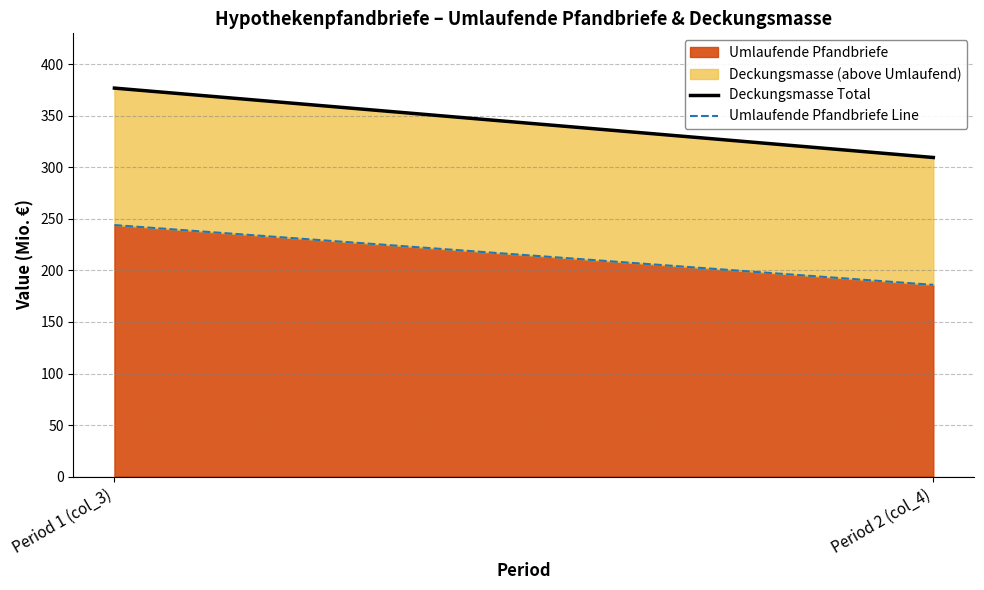

Rank the categories by Umlaufende Pfandbriefe value from lowest to highest.

Period 2 (col_4), Period 1 (col_3)